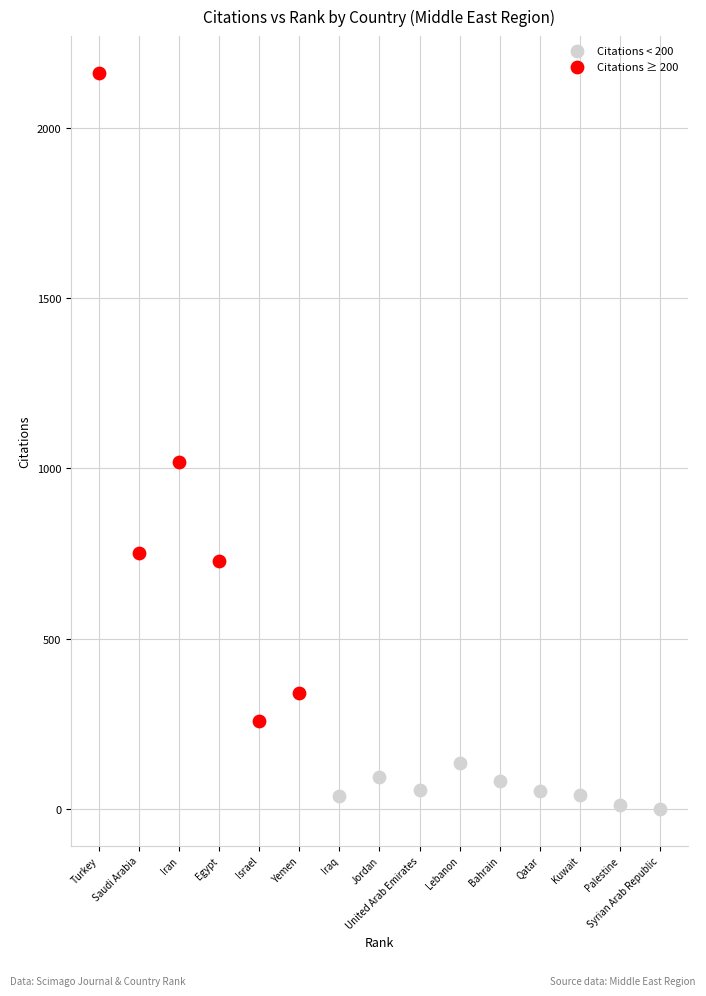

Which series reaches the maximum Y coordinate?

Citations ≥ 200